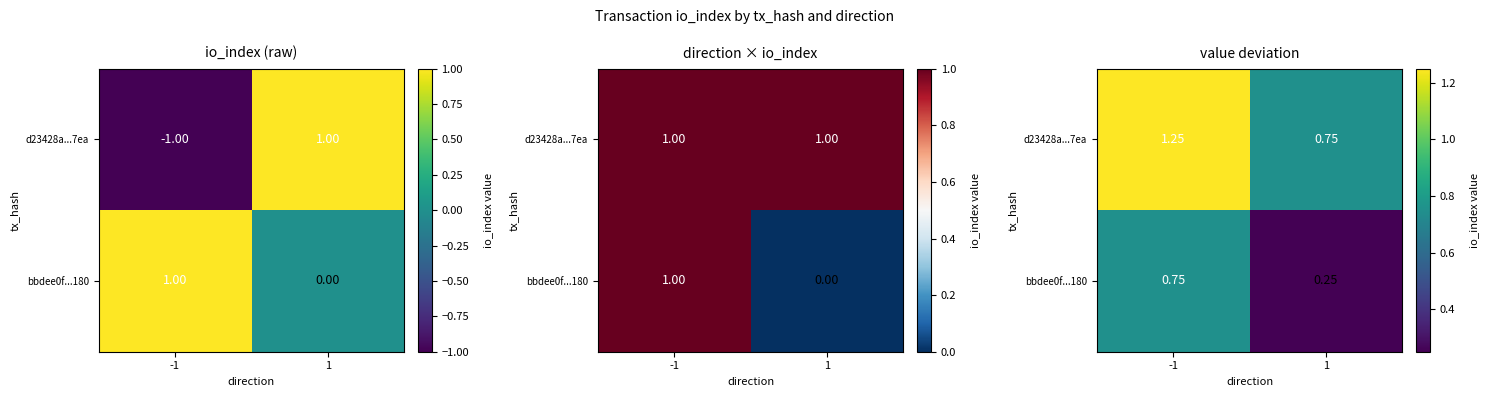

True or false: bbdee0f...180 has a value of 0.8 at -1.

True